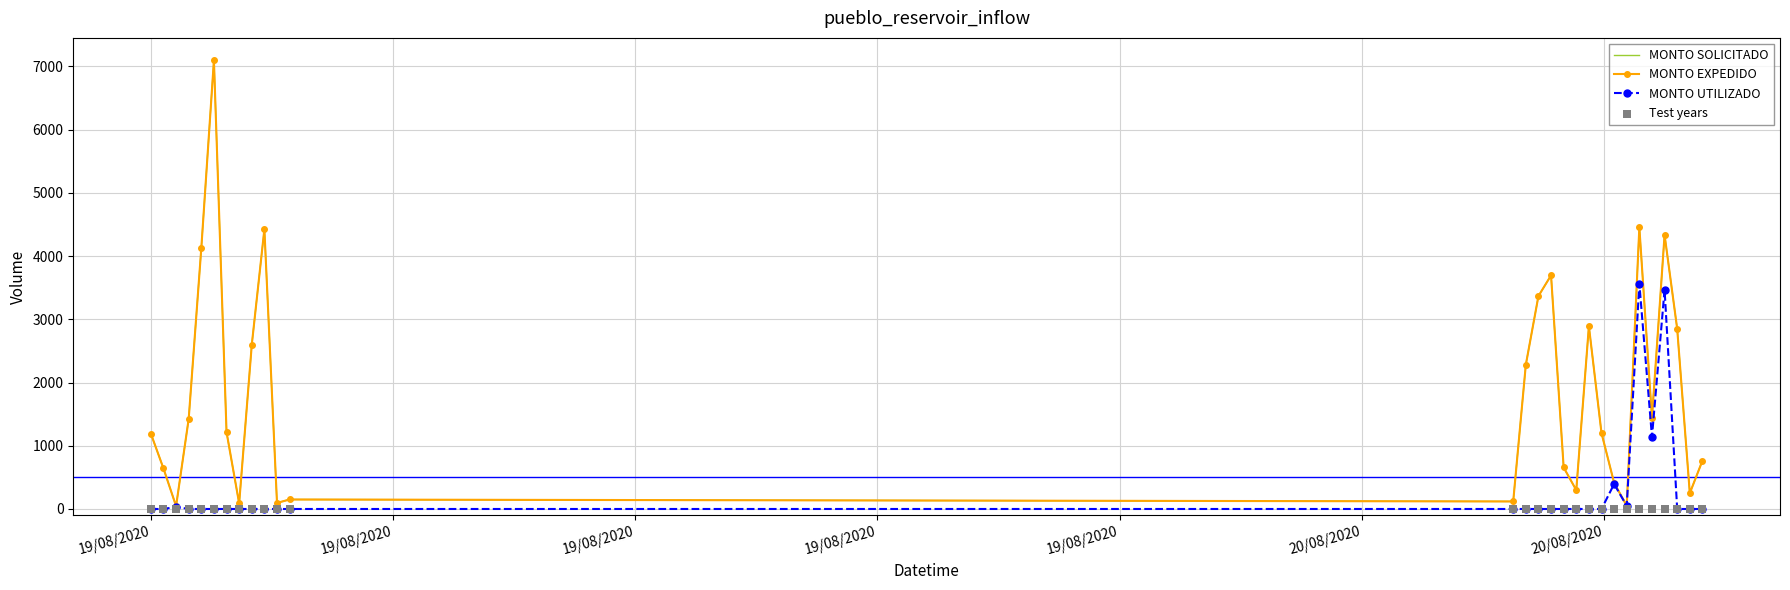

Which series has the largest Y range (max minus min)?

MONTO SOLICITADO